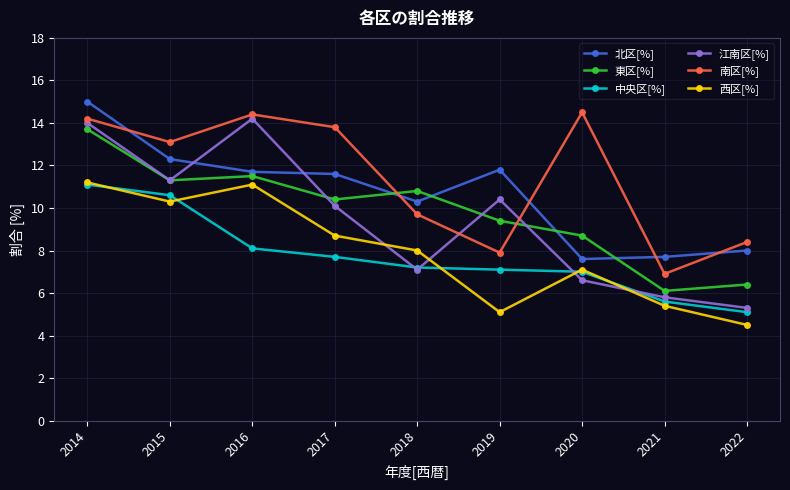

True or false: 北区[%] and 江南区[%] cross at least once.

True